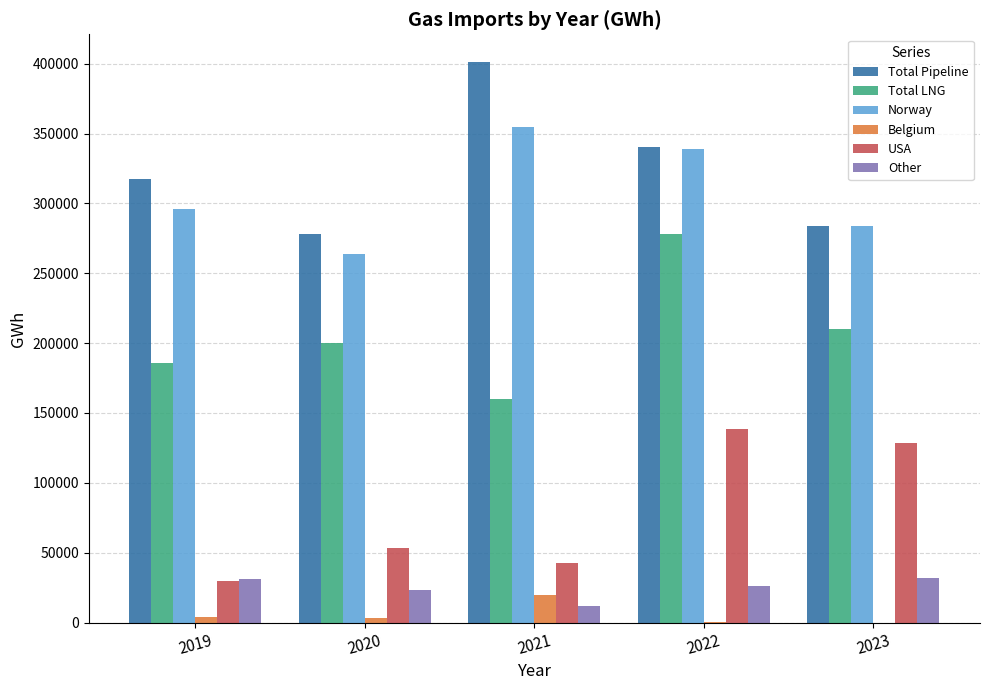

How many groups of bars are there?

5